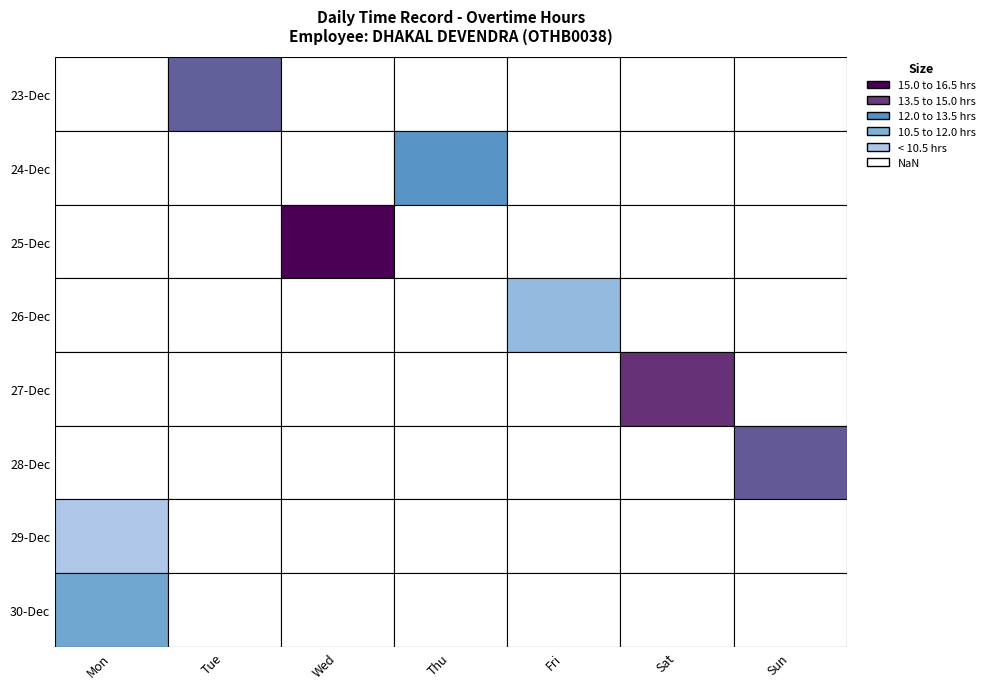

At how many categories does at least one series exceed 8?

7